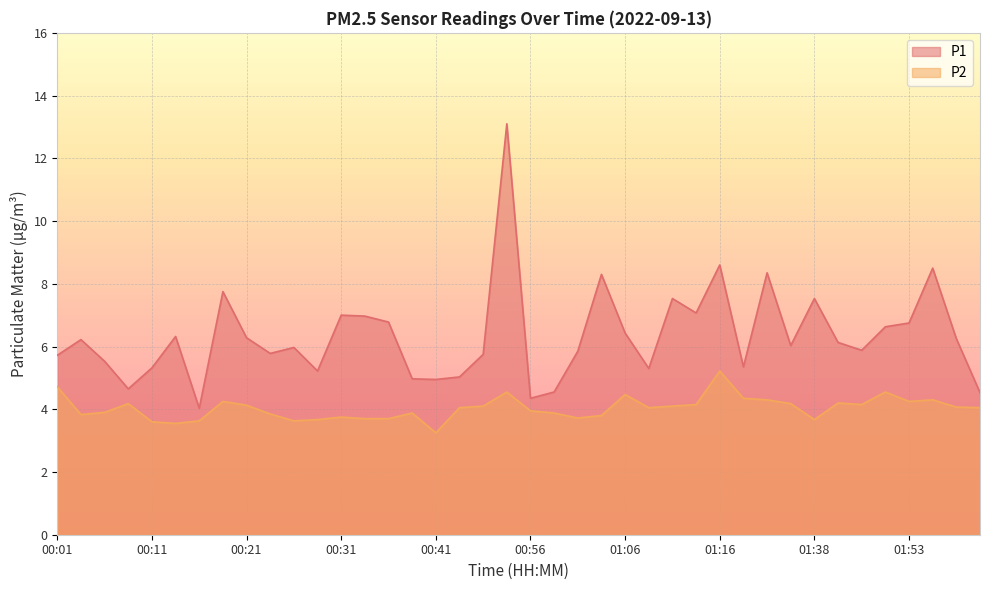

What position from the right is 01:09?

15